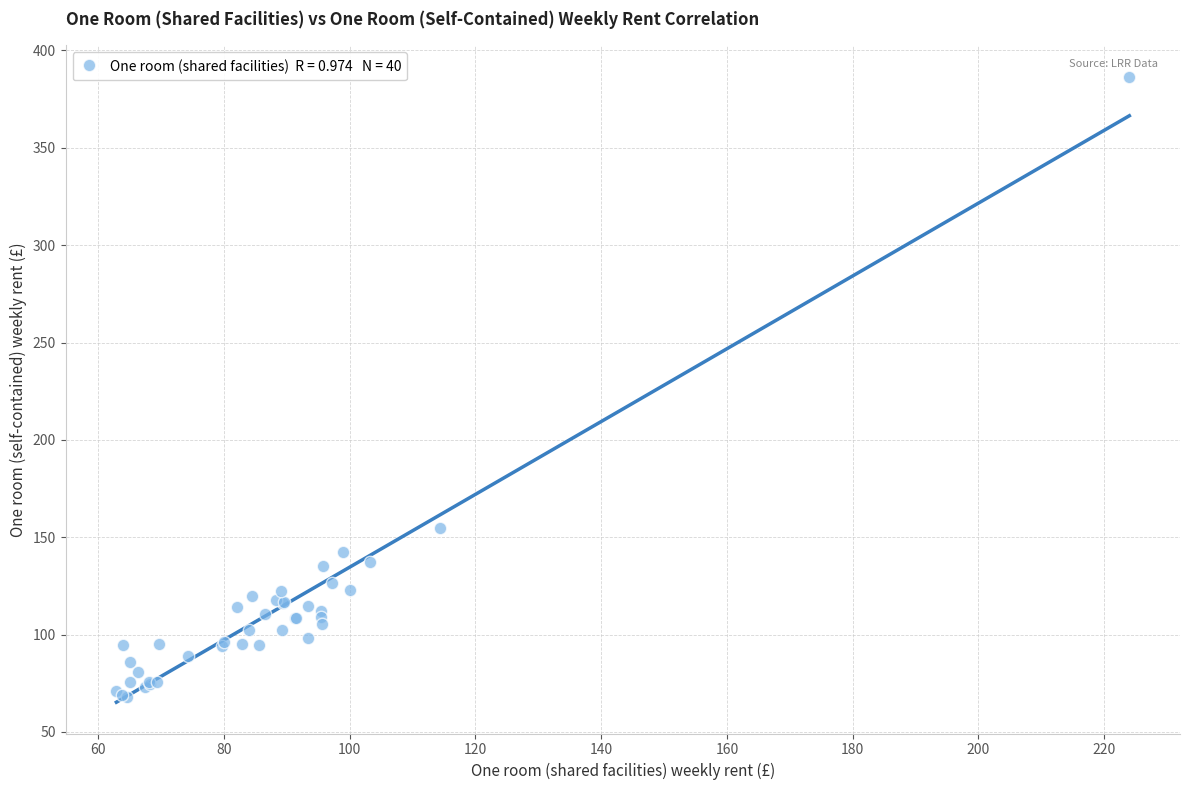

What Y value in the scatter plot is closest to 227?

154.8